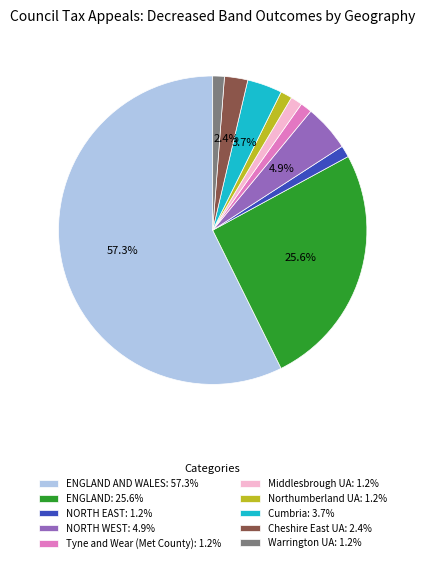

Approximately how many times larger is the value at ENGLAND AND WALES: 57.3% compared to ENGLAND: 25.6%?

2.2